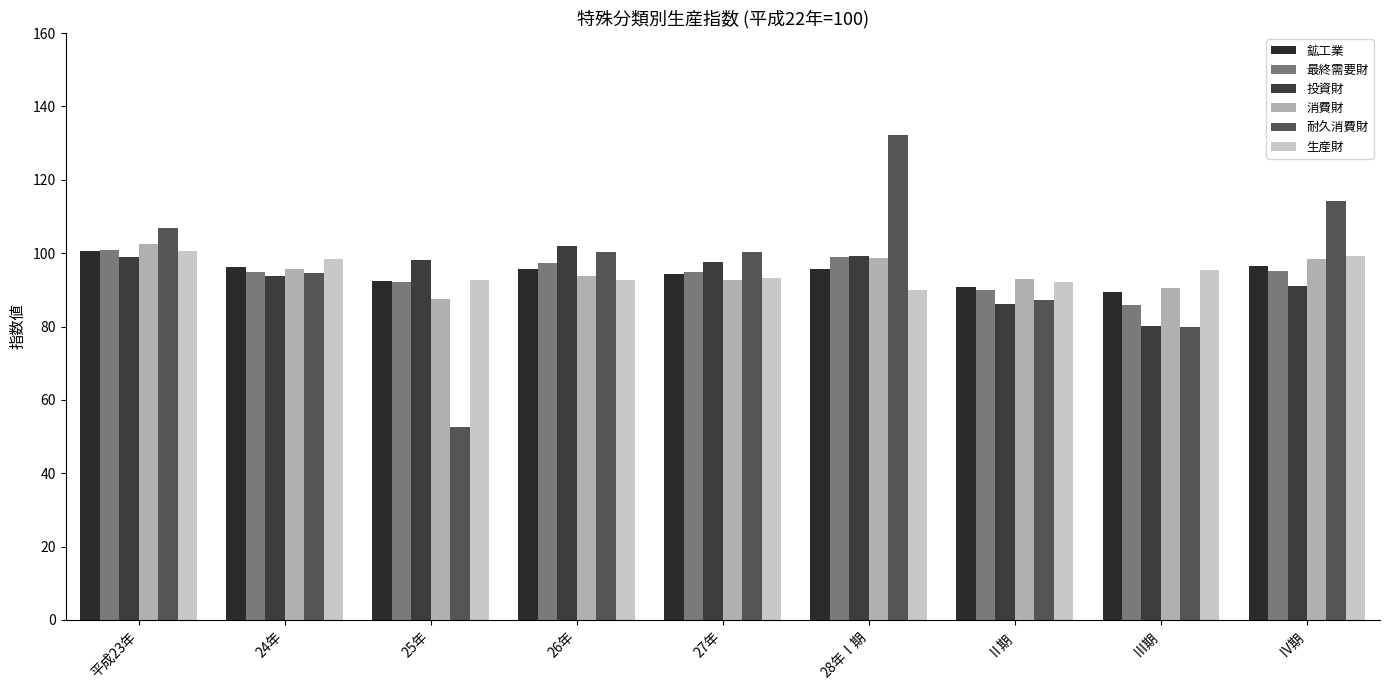

Is the value of 最終需要財 at 28年Ⅰ期 greater than the value of 消費財 at 26年?

Yes